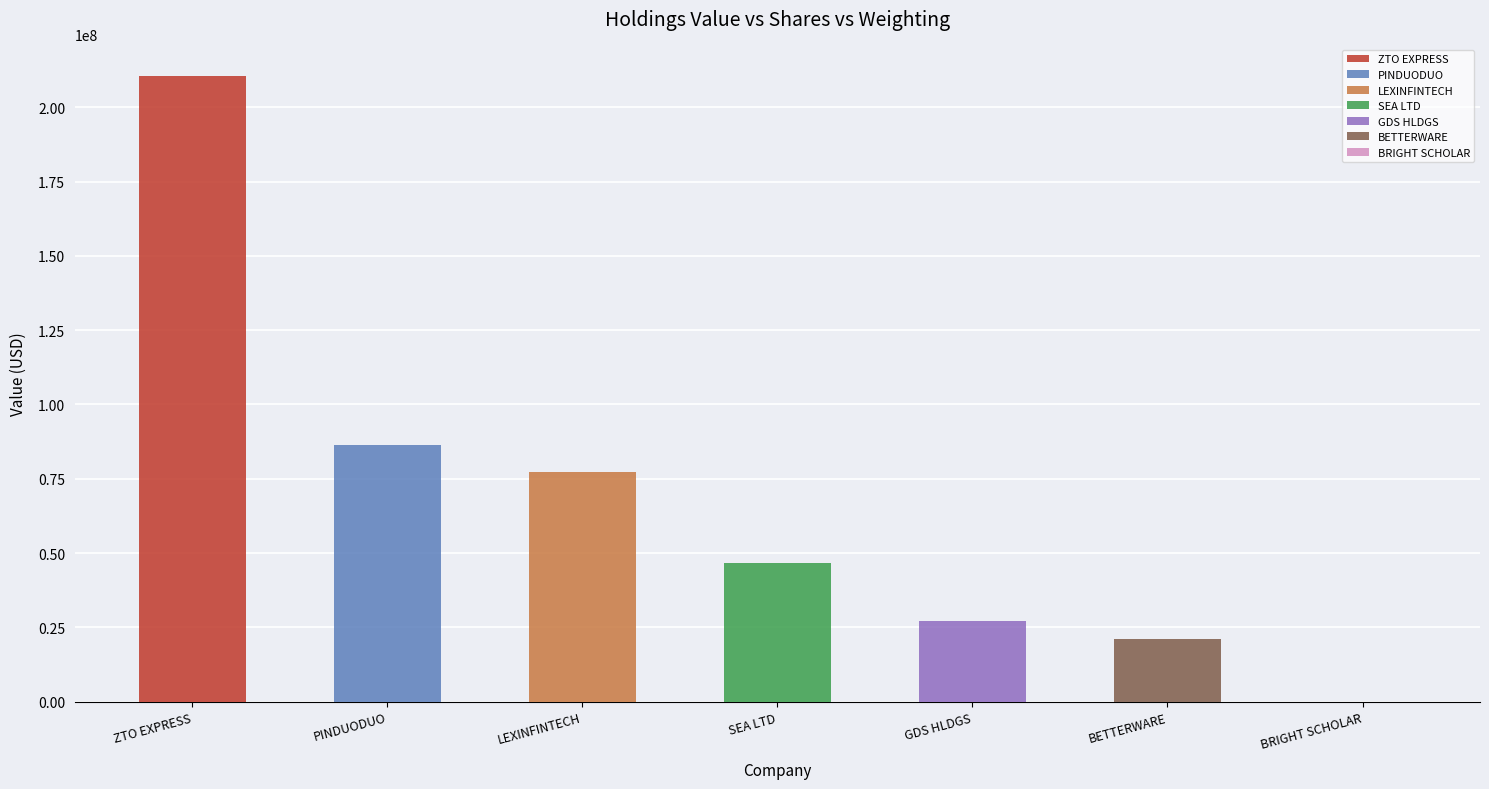

Which label corresponds to the smallest value in the chart?

BRIGHT SCHOLAR